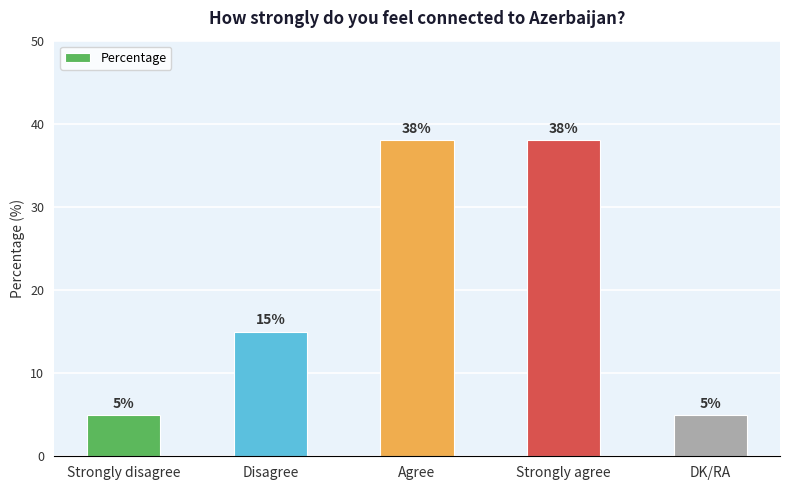

What value does the data have at Disagree, to the nearest 5?

15